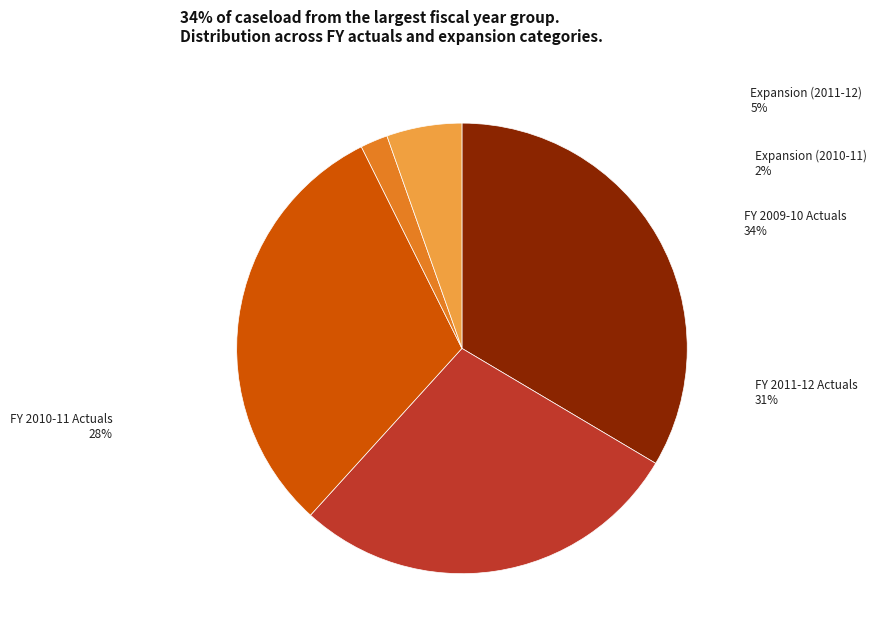

Count the number of slices in the pie.

5